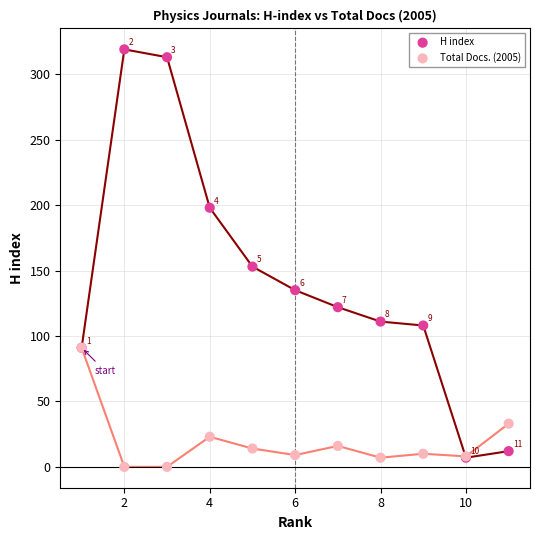

Across all series, what Y value is closest to 159?

153